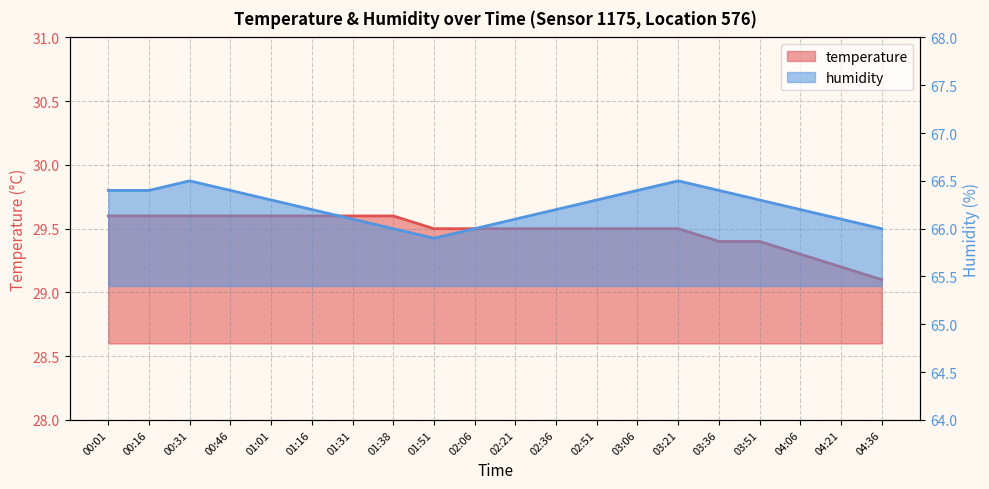

What is the average value of the temperature series?

29.5